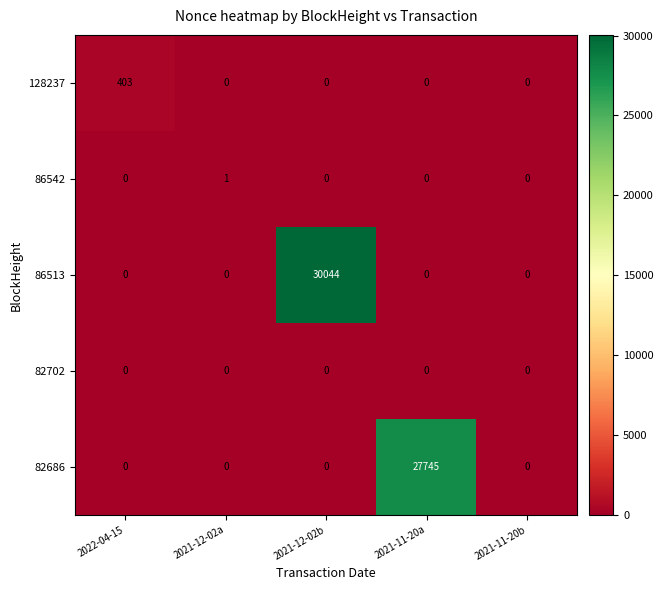

Which series has the largest total across all categories?

86513